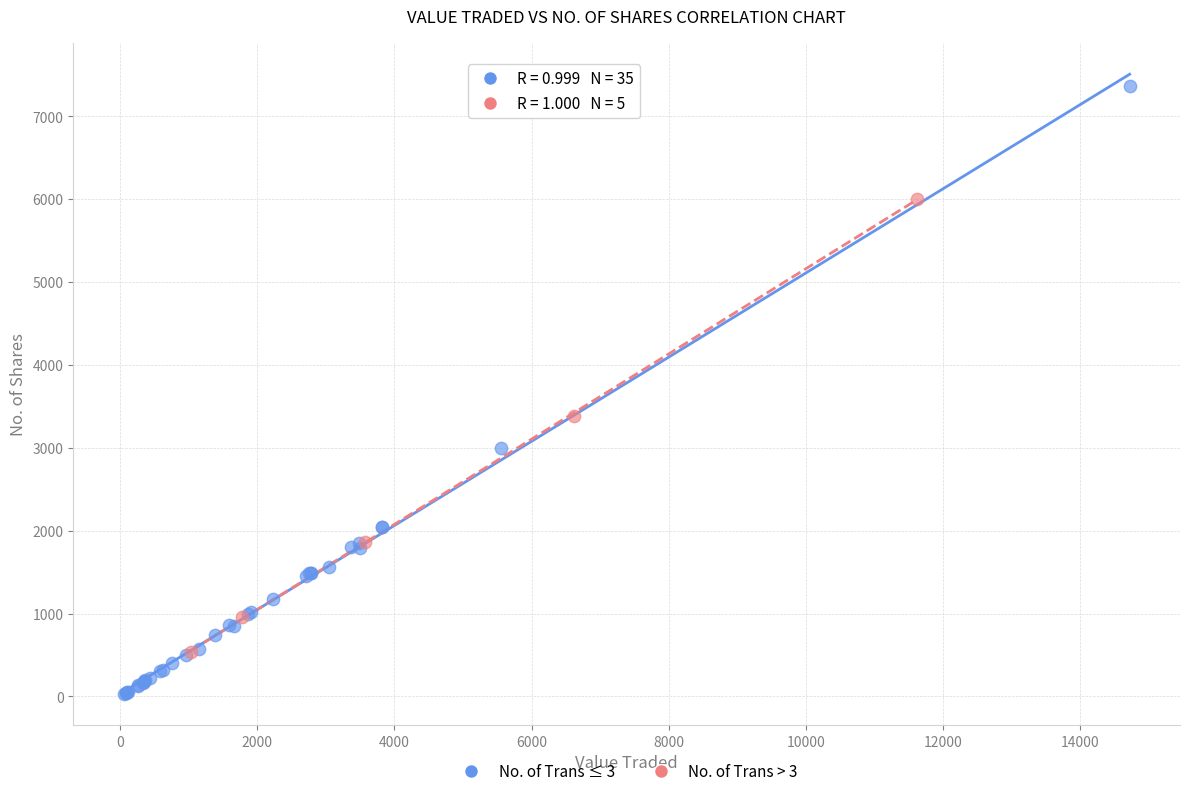

What are all the series names shown in the legend?

No. of Trans ≤ 3, No. of Trans > 3